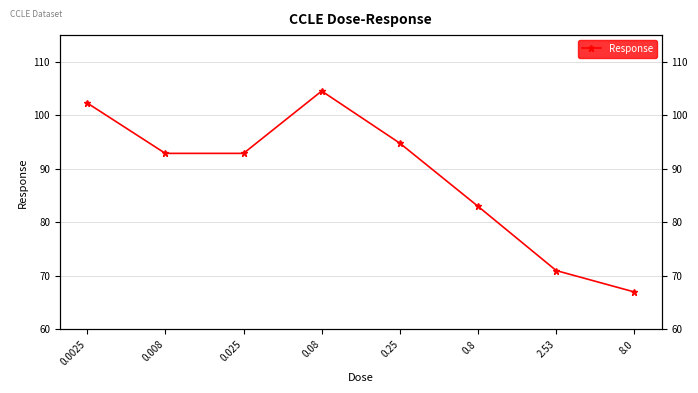

What position from the left is 8.0?

8